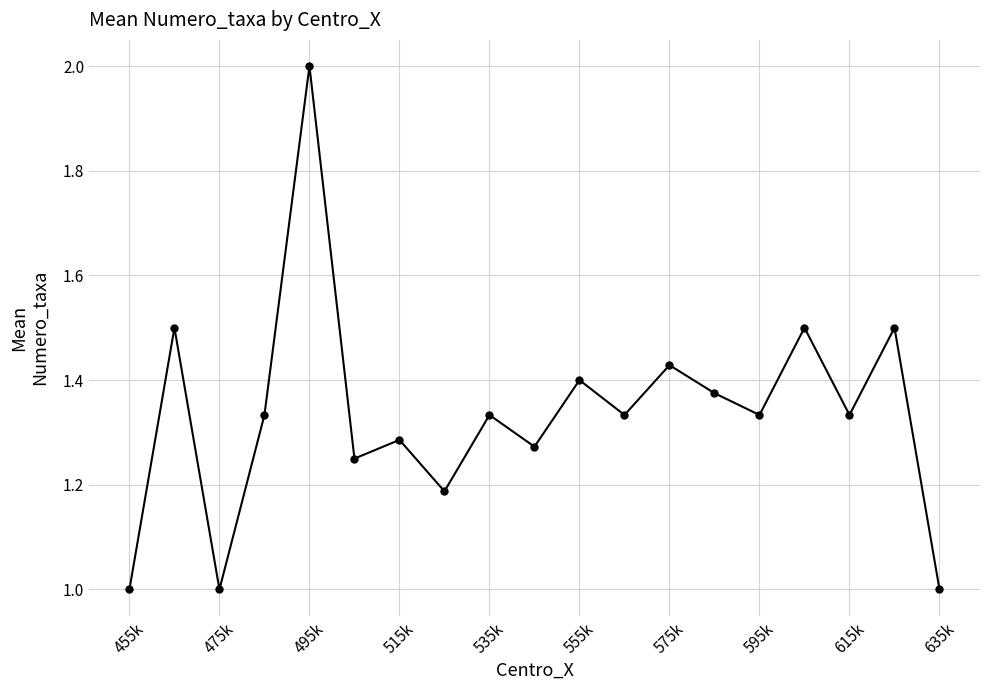

True or false: the data has more than 1 interior local peaks.

True